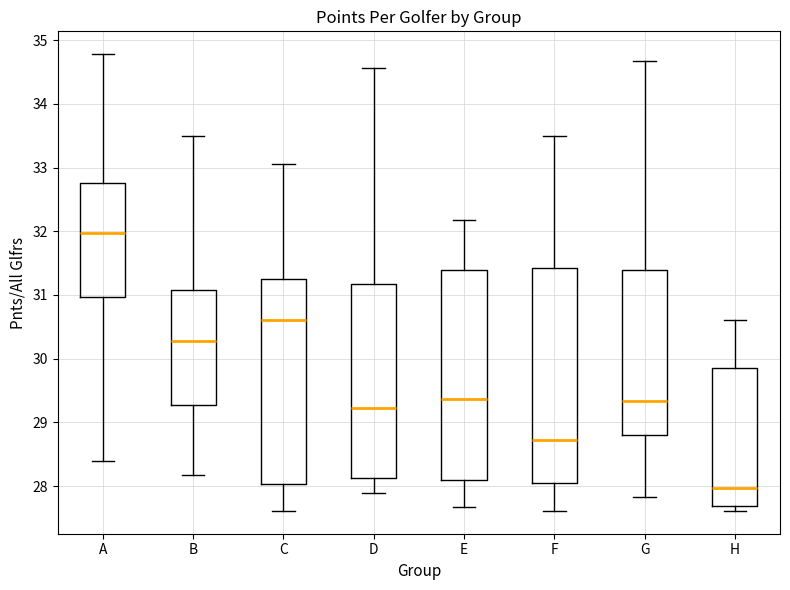

Where does the upper whisker of the box for H end on the y-axis? The values are not printed on the chart, so give them approximately, as read against the axis.

30.6